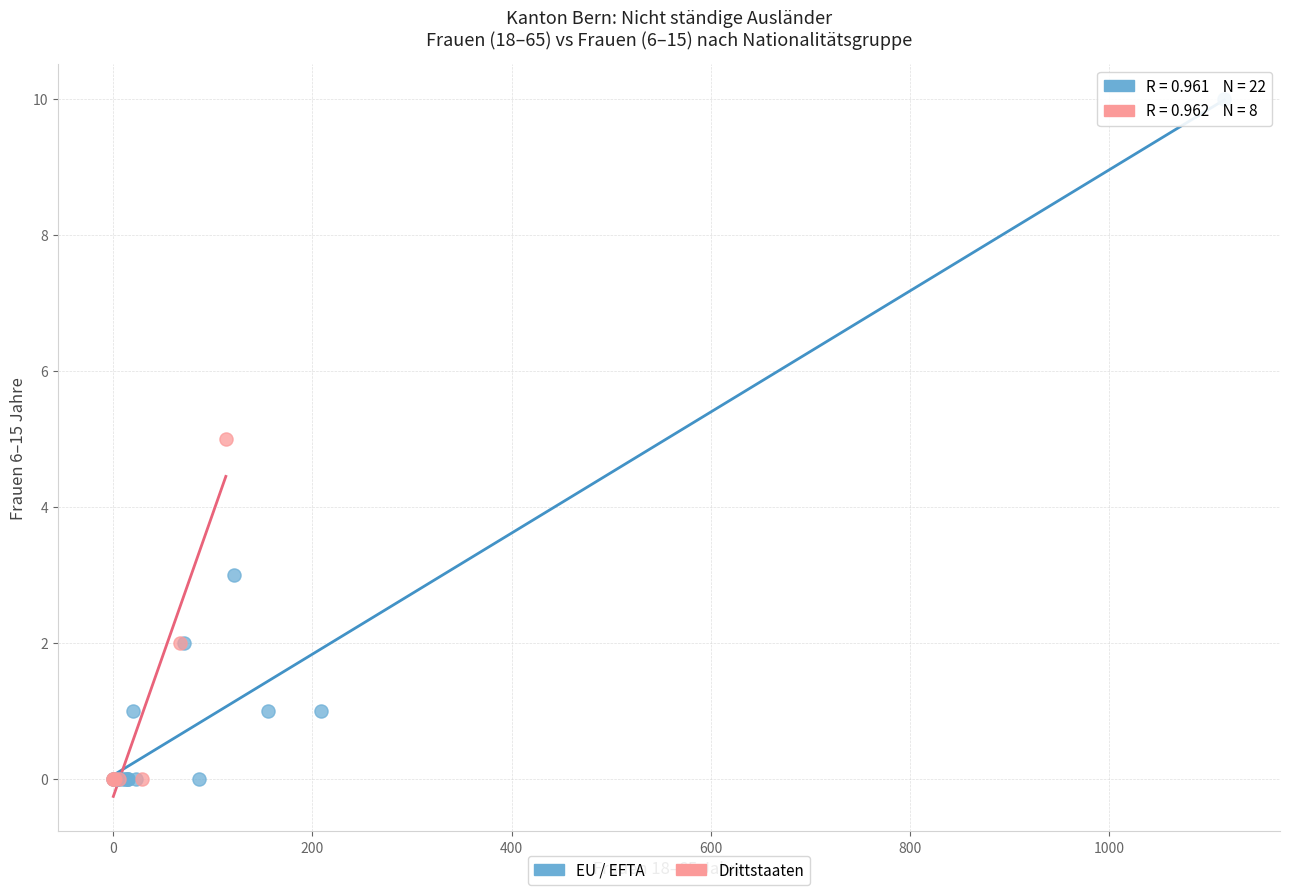

Which series contains the highest Y value?

EU / EFTA